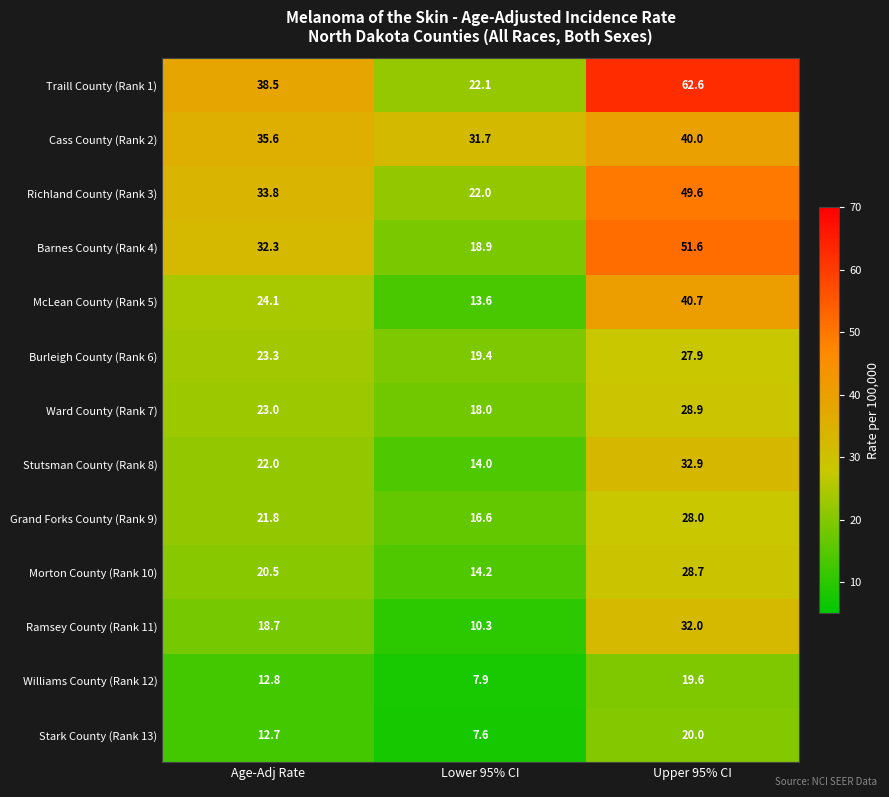

How many values in the Ramsey County (Rank 11) series are below 18?

1